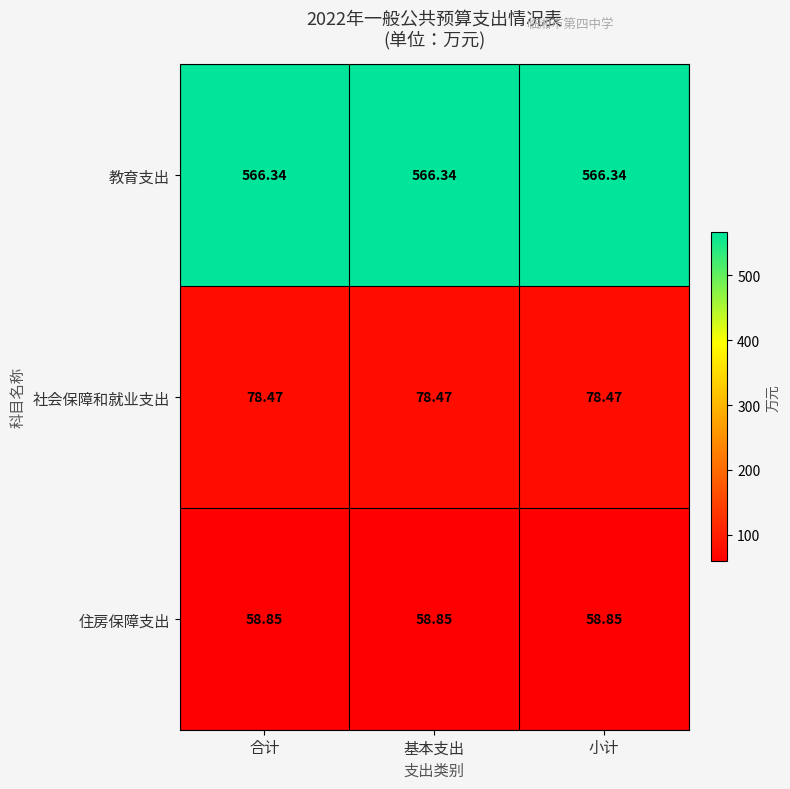

Rank the series by their maximum value, from lowest to highest.

住房保障支出, 社会保障和就业支出, 教育支出